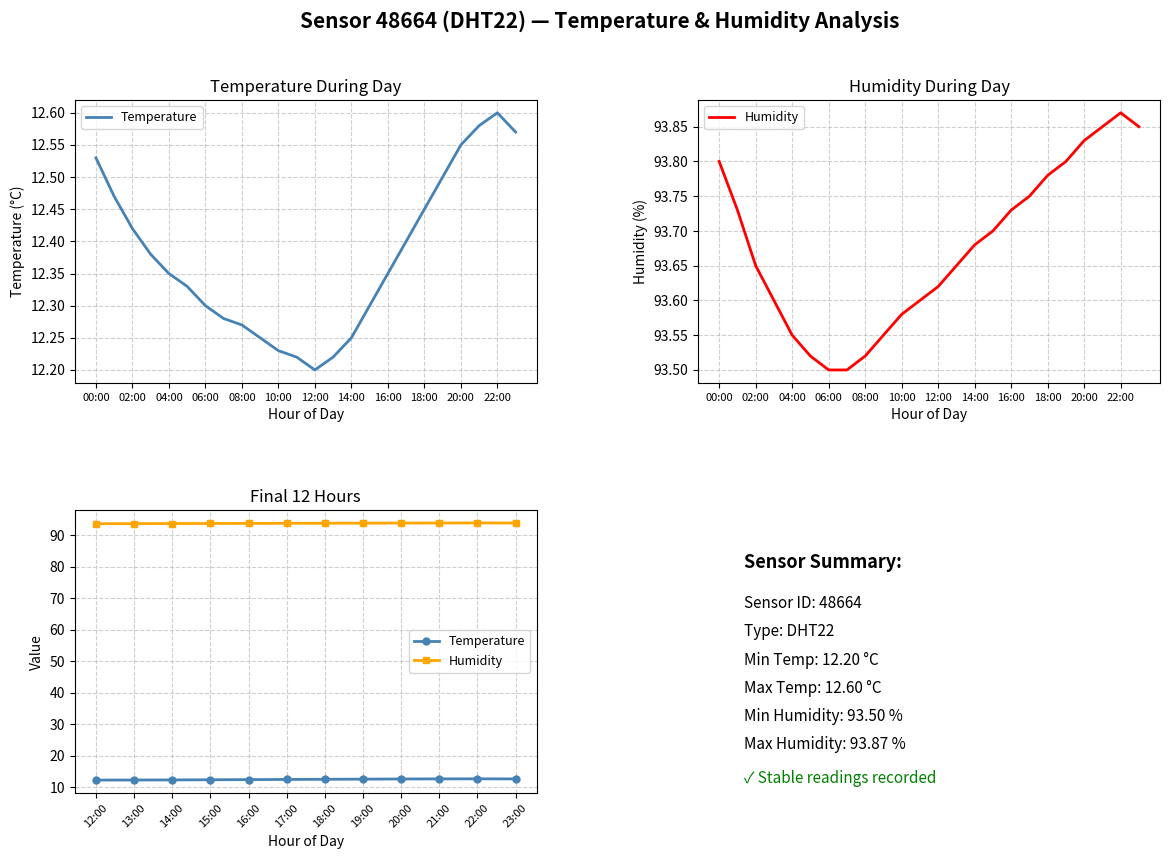

How many data points does each series have?

12